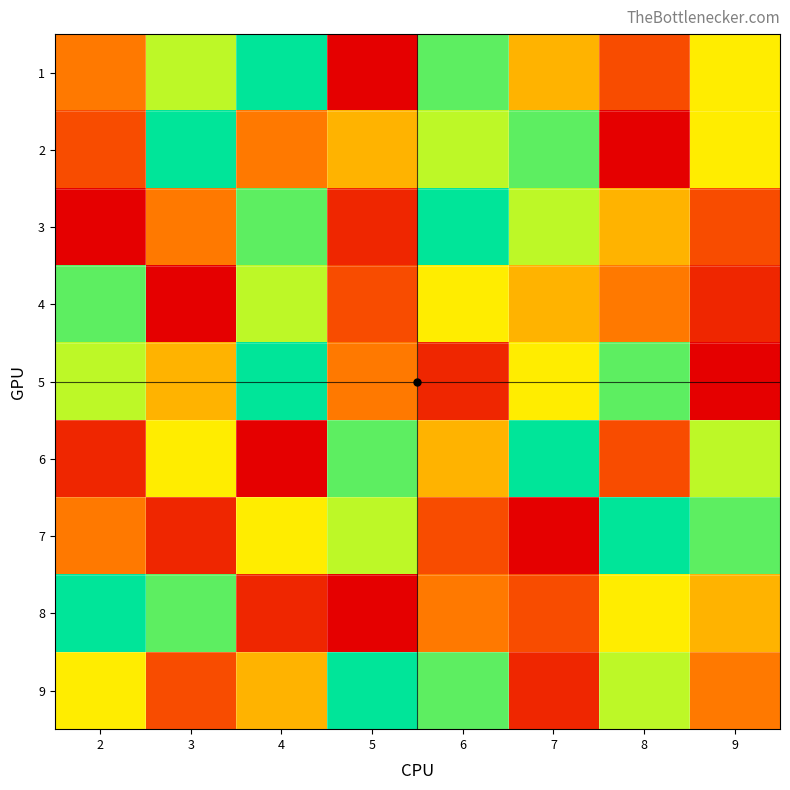

Reading left to right, what are all the values shown in this chart?

1: 2=4	3=7	4=9	5=1	6=8	7=5	8=3	9=6
2: 2=3	3=9	4=4	5=5	6=7	7=8	8=1	9=6
3: 2=1	3=4	4=8	5=2	6=9	7=7	8=5	9=3
4: 2=8	3=1	4=7	5=3	6=6	7=5	8=4	9=2
5: 2=7	3=5	4=9	5=4	6=2	7=6	8=8	9=1
6: 2=2	3=6	4=1	5=8	6=5	7=9	8=3	9=7
7: 2=4	3=2	4=6	5=7	6=3	7=1	8=9	9=8
8: 2=9	3=8	4=2	5=1	6=4	7=3	8=6	9=5
9: 2=6	3=3	4=5	5=9	6=8	7=2	8=7	9=4